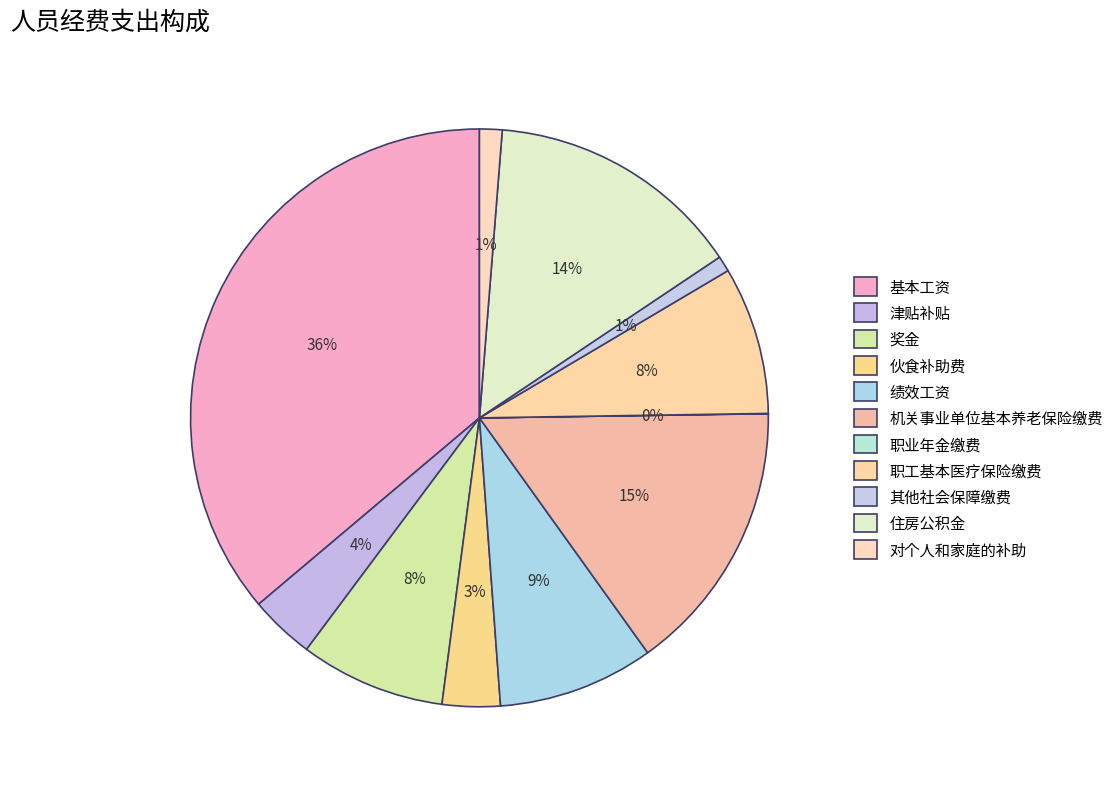

True or false: 基本工资 accounts for 36% of the total.

True